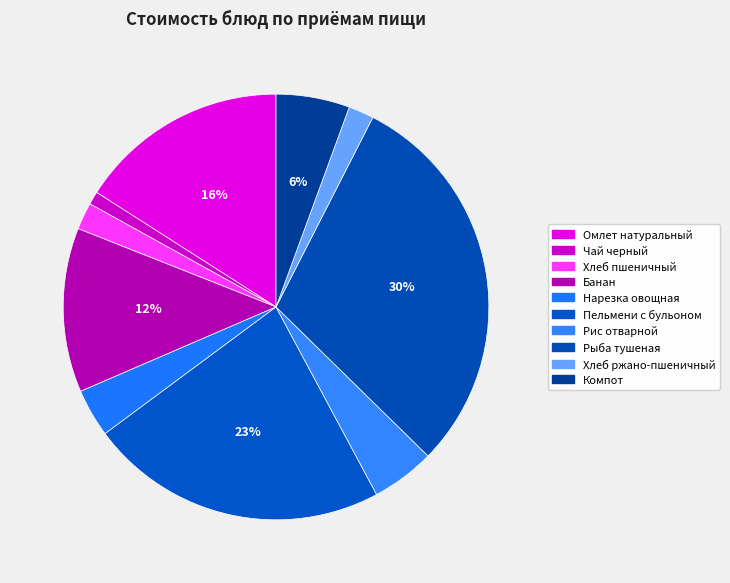

The Хлеб ржано-пшеничный slice represents 11% of the pie. True or false?

False